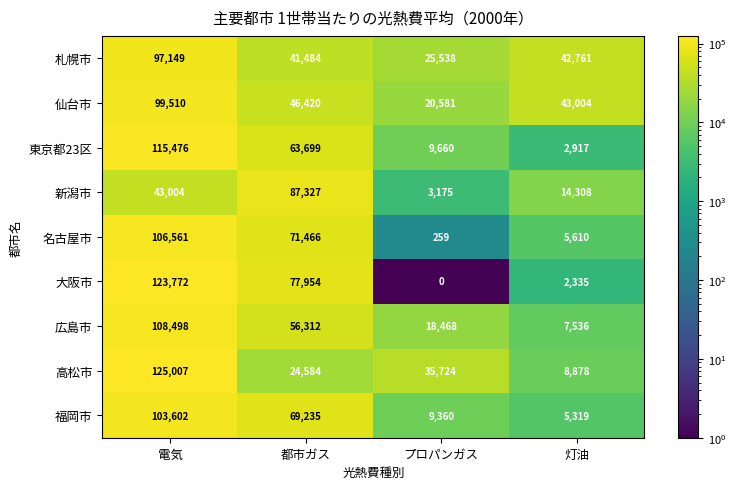

Count the number of data series in this chart.

9